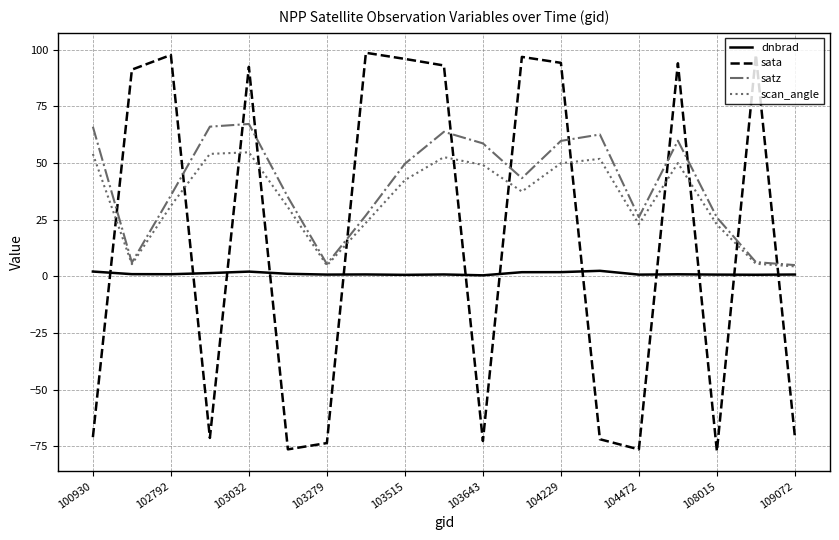

List the series in order of their overall mean, highest first.

satz, scan_angle, sata, dnbrad